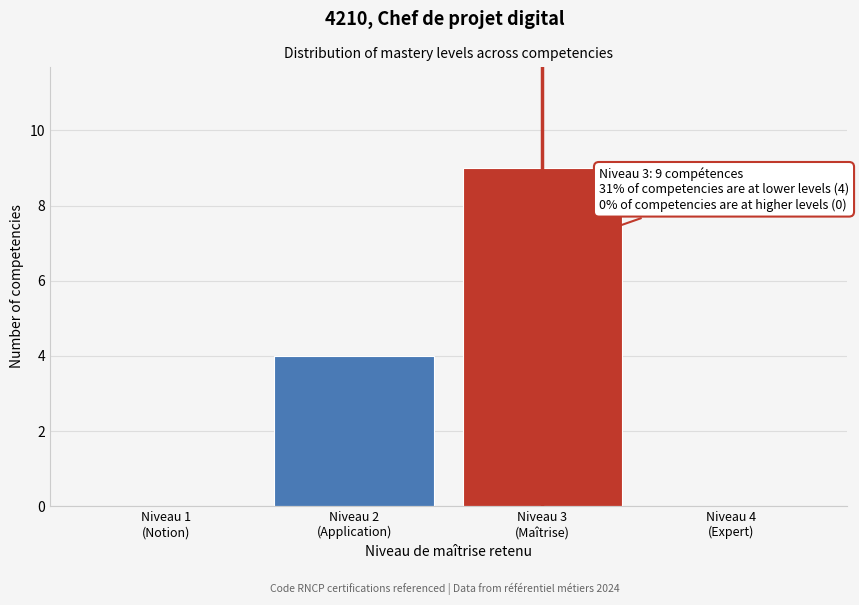

What is the greatest value displayed?

9